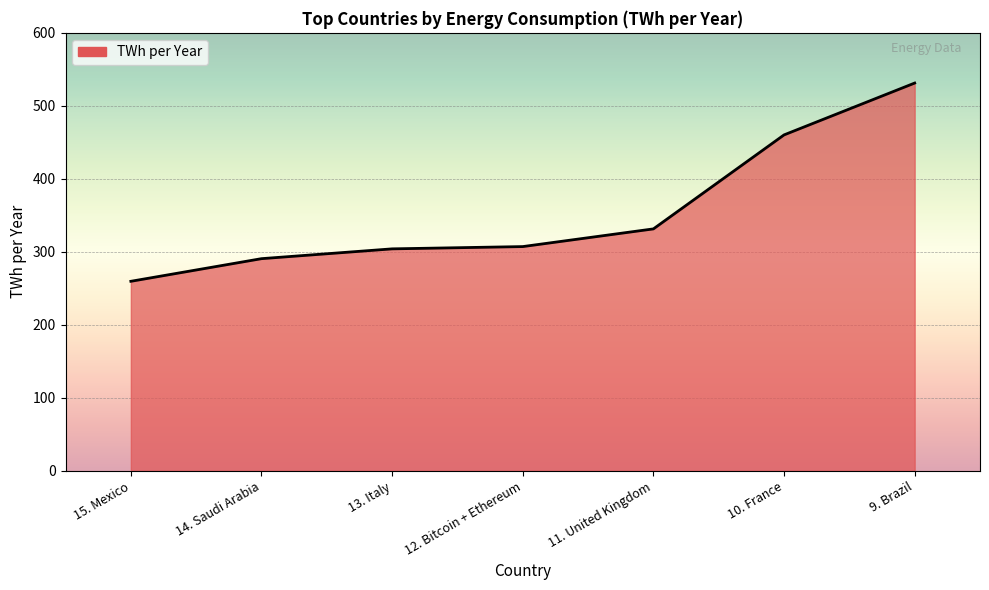

Where does the data first go above 307?

12. Bitcoin + Ethereum